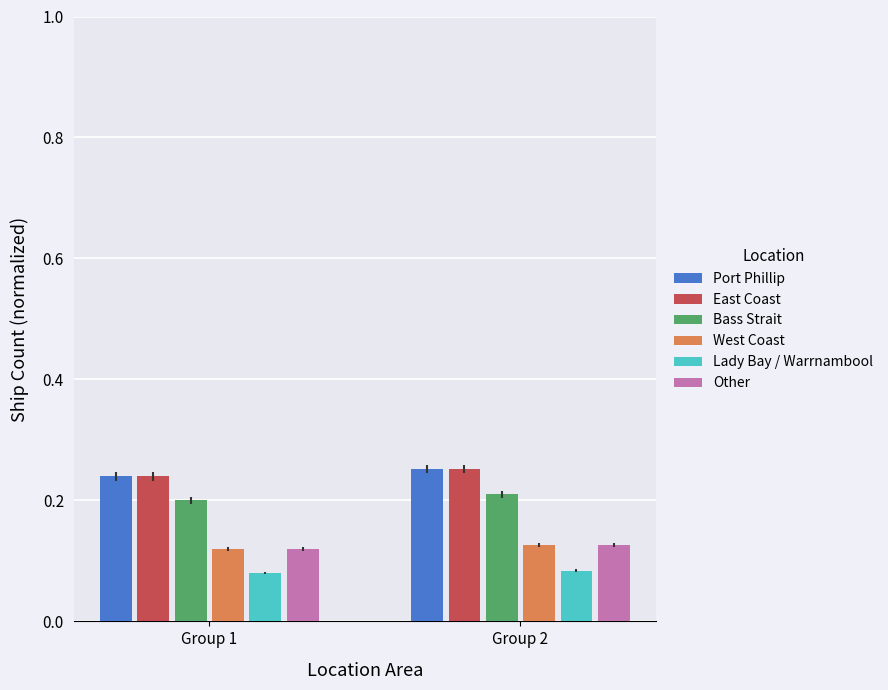

How many bars are there in each group?

6